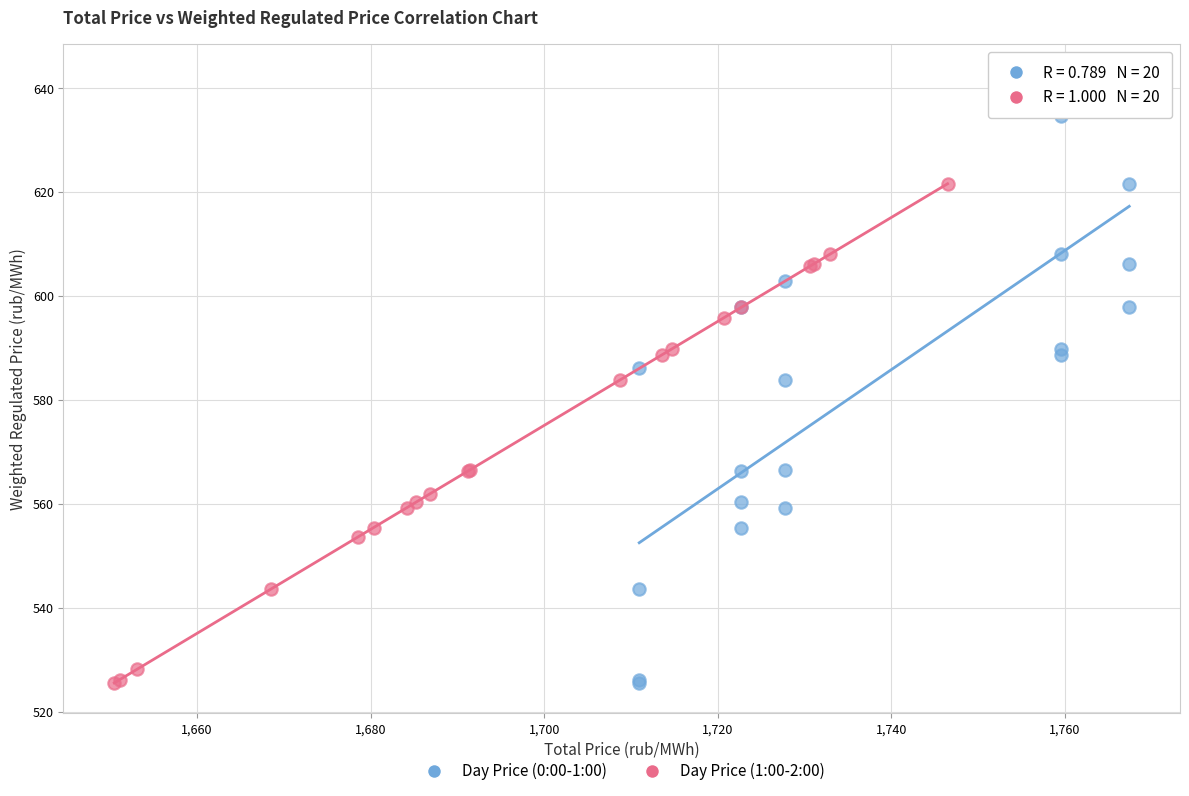

Which series reaches the maximum Y coordinate?

Day Price (0:00-1:00)